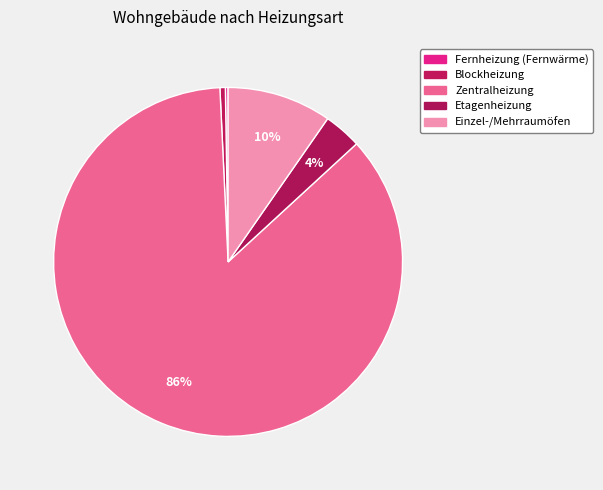

Rank the categories by value from lowest to highest.

Fernheizung (Fernwärme), Blockheizung, Etagenheizung, Einzel-/Mehrraumöfen, Zentralheizung